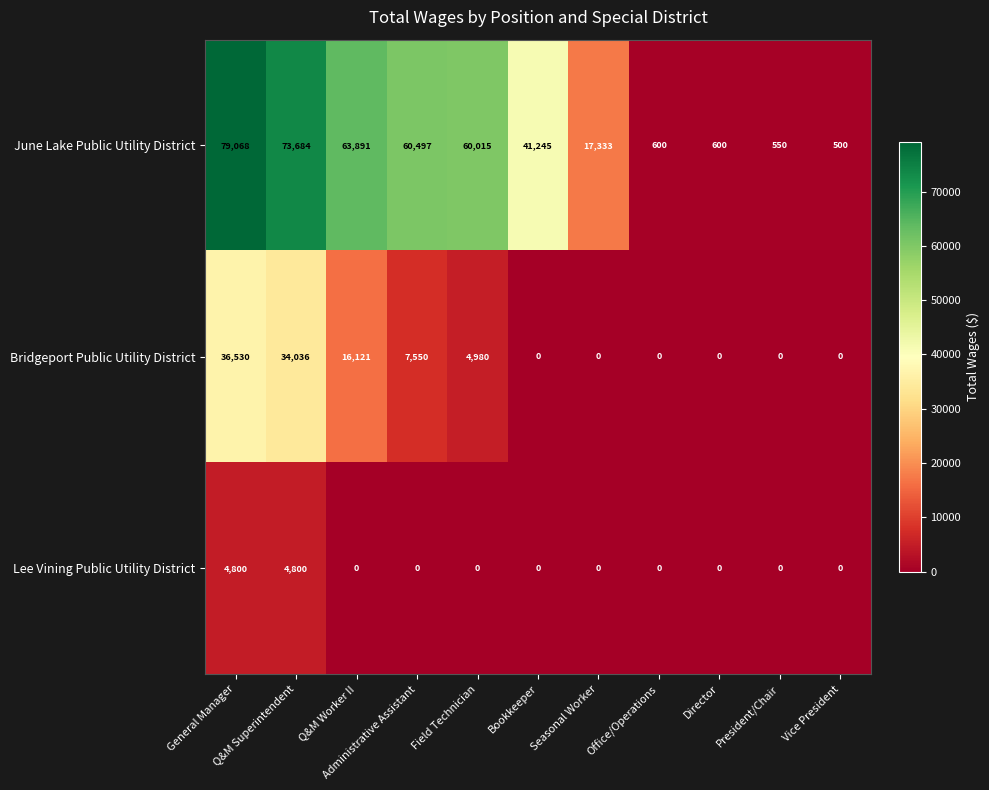

Which label corresponds to the largest value in the chart?

General Manager